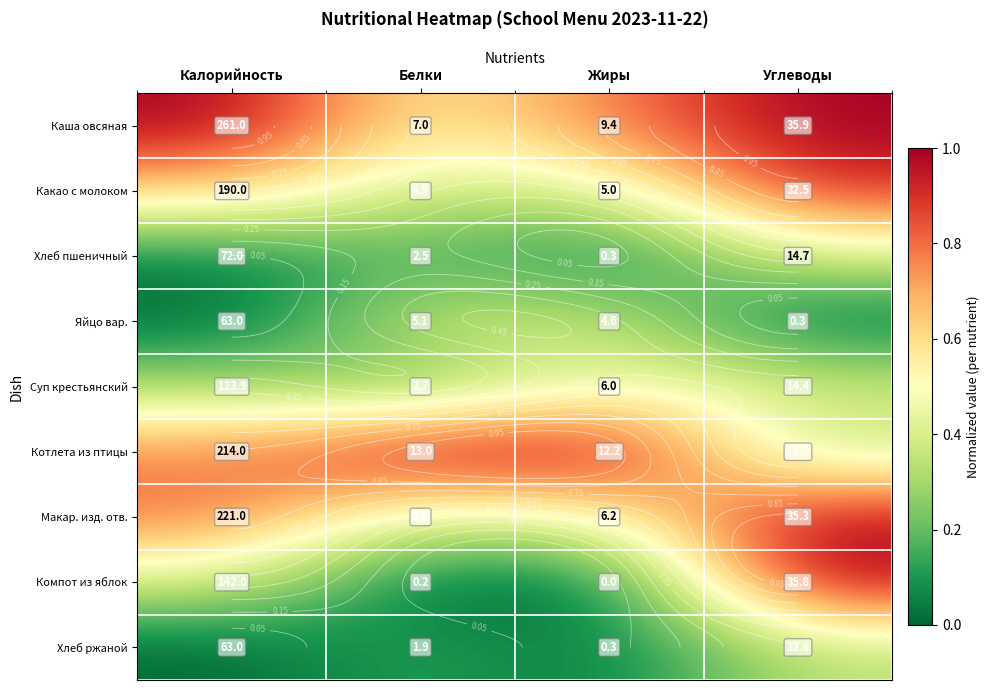

What is the lowest value of the Каша овсяная series?

0.5